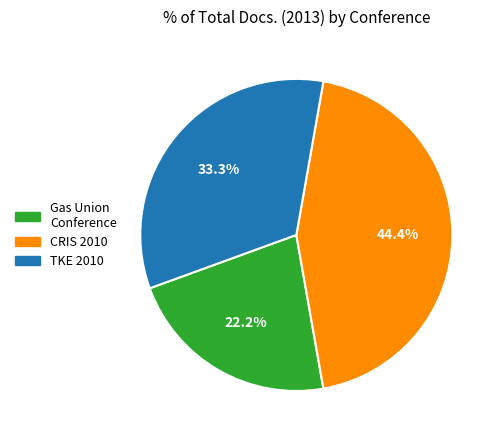

Does any single category account for the majority?

No